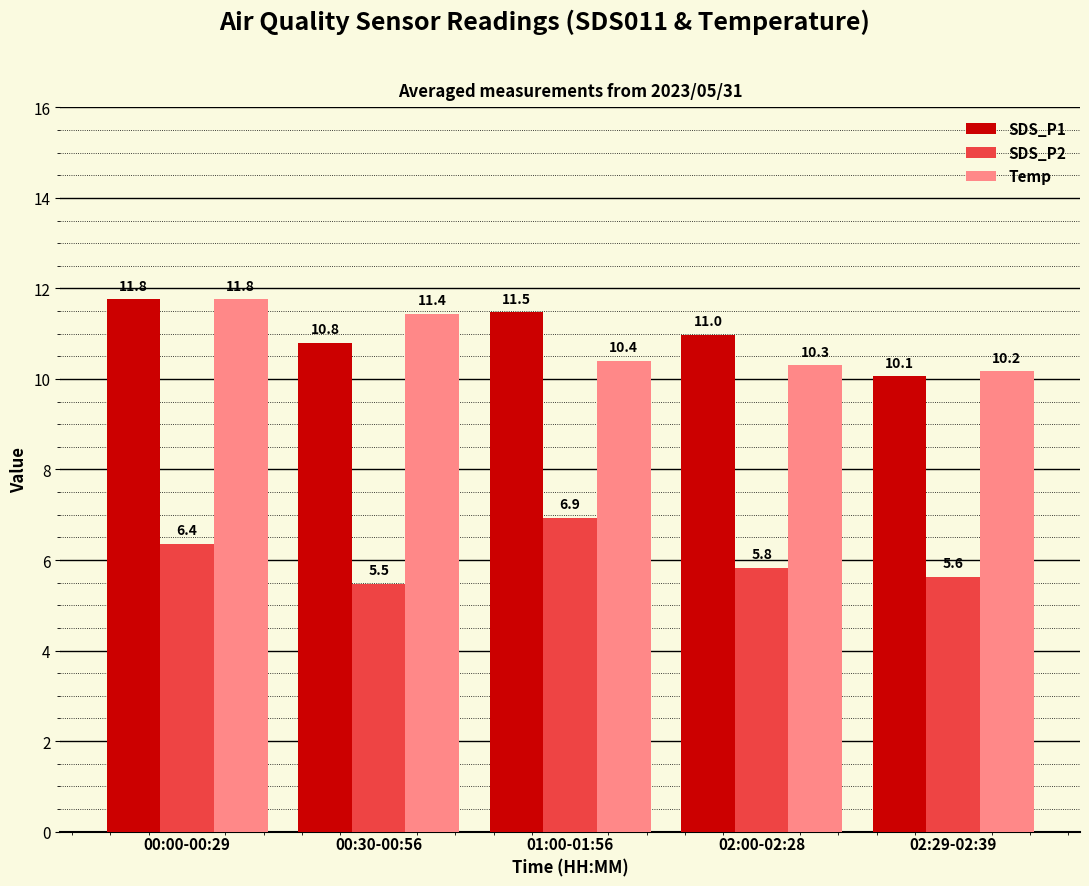

List the labels in order of SDS_P1 value, smallest first.

02:29-02:39, 00:30-00:56, 02:00-02:28, 01:00-01:56, 00:00-00:29